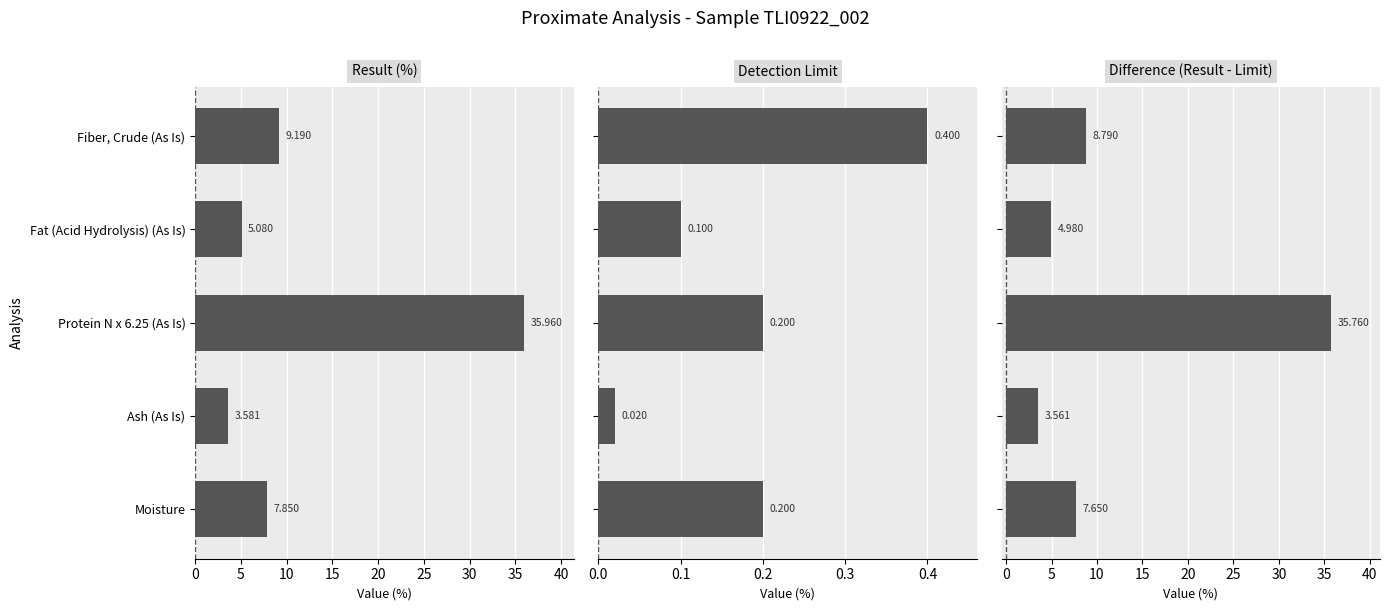

What is the spread (max minus min) of values at Moisture?

7.6